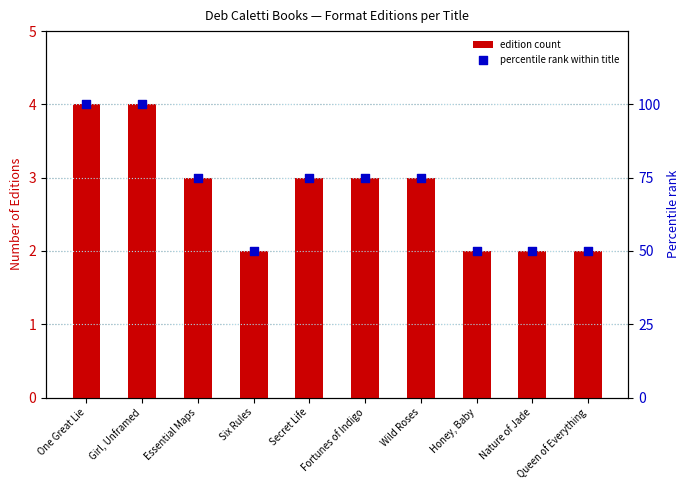

What is the total value across all series at Nature of Jade?

52